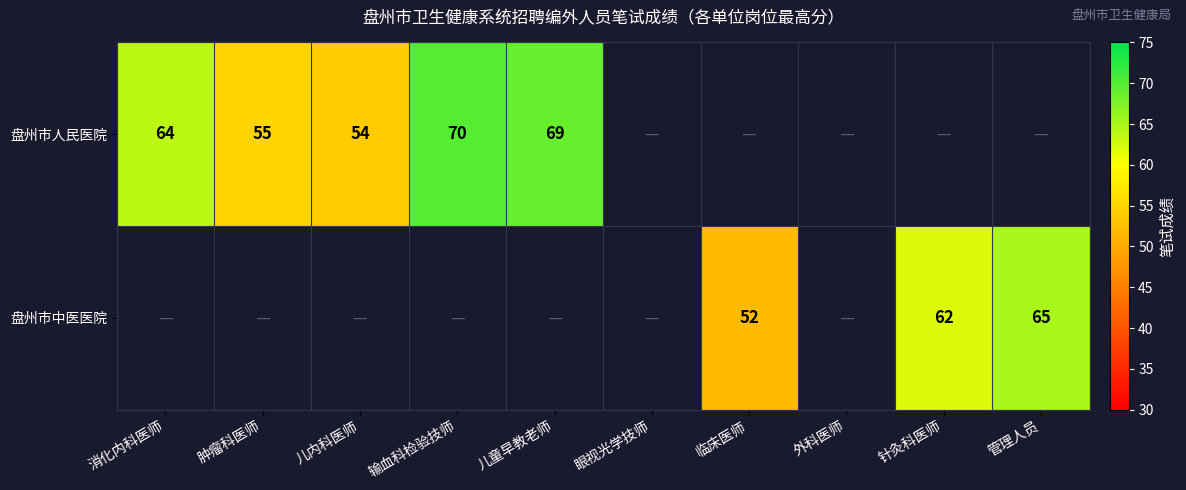

Which label corresponds to the smallest value in the chart?

临床医师